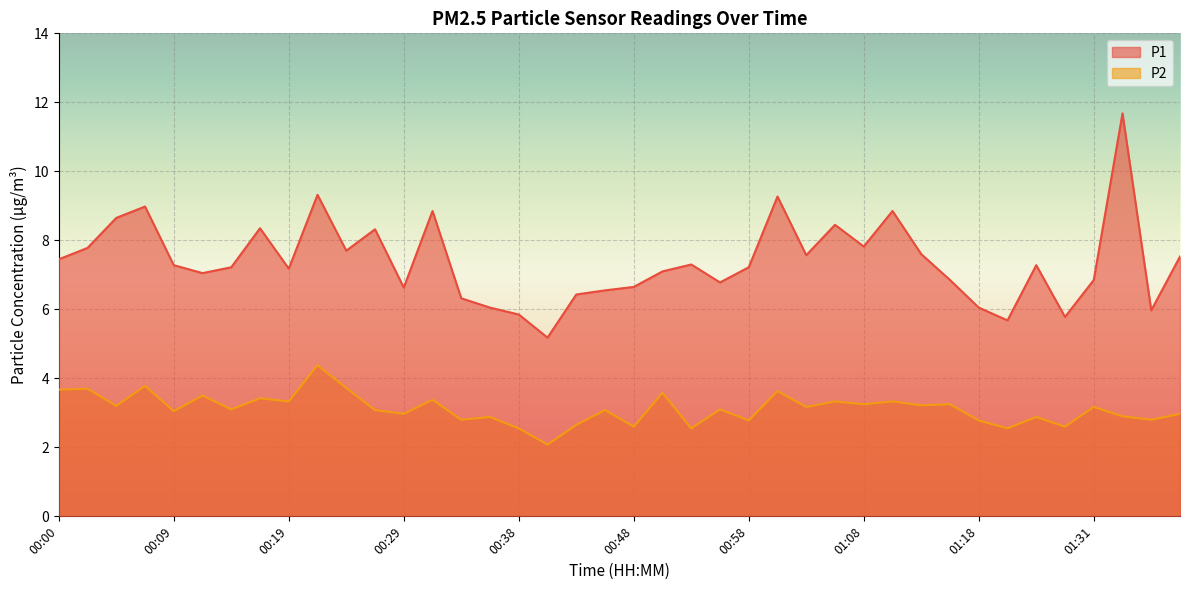

How many categories are shown in the chart?

40